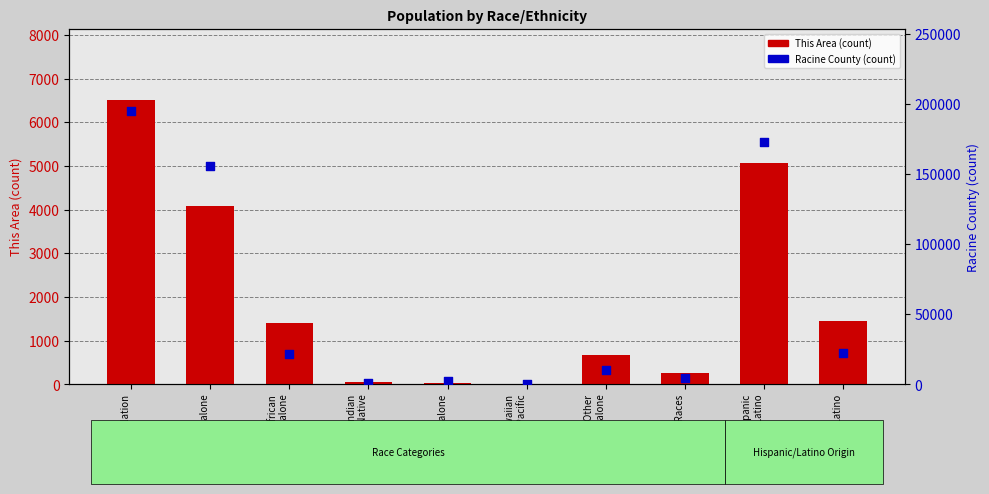

At how many categories does at least one series exceed 142720?

3